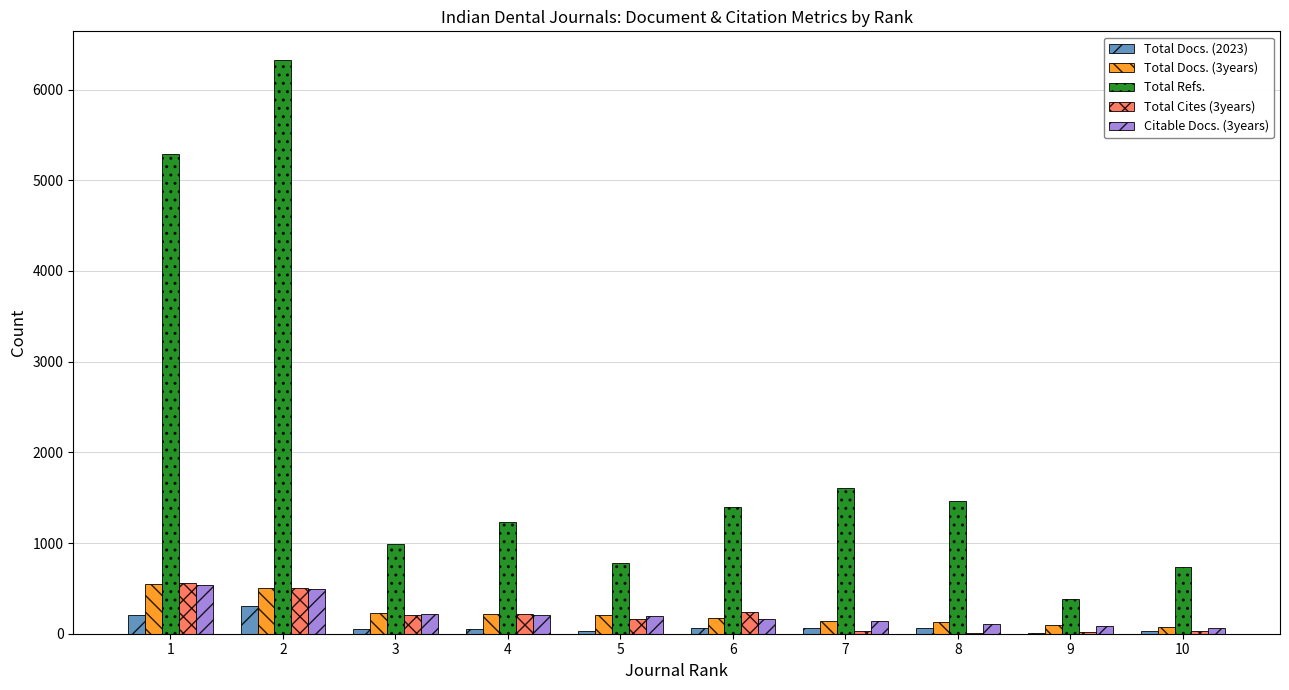

Which series changed the most between 1 and 10?

Total Refs.